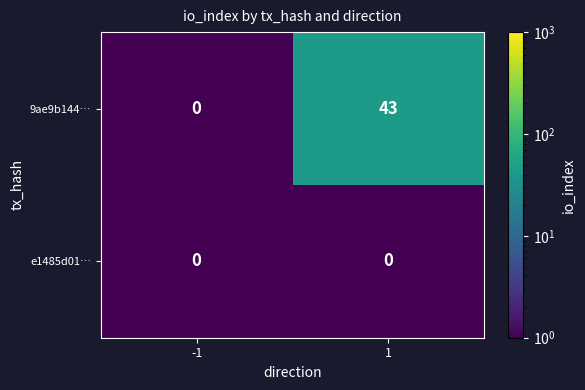

Rank the series by their maximum value, from lowest to highest.

e1485d01…, 9ae9b144…